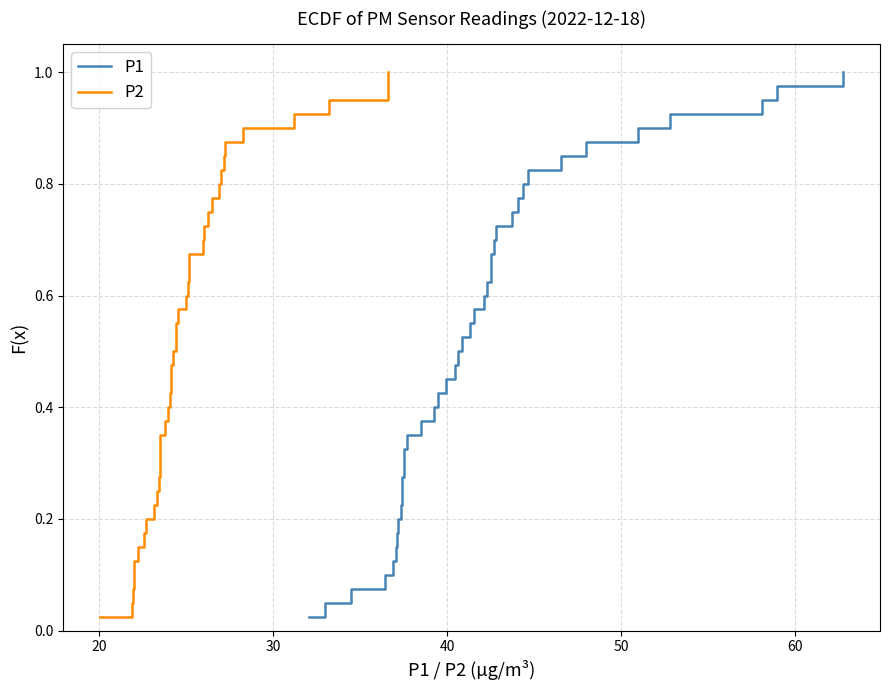

Which series has the largest total across all categories?

P1